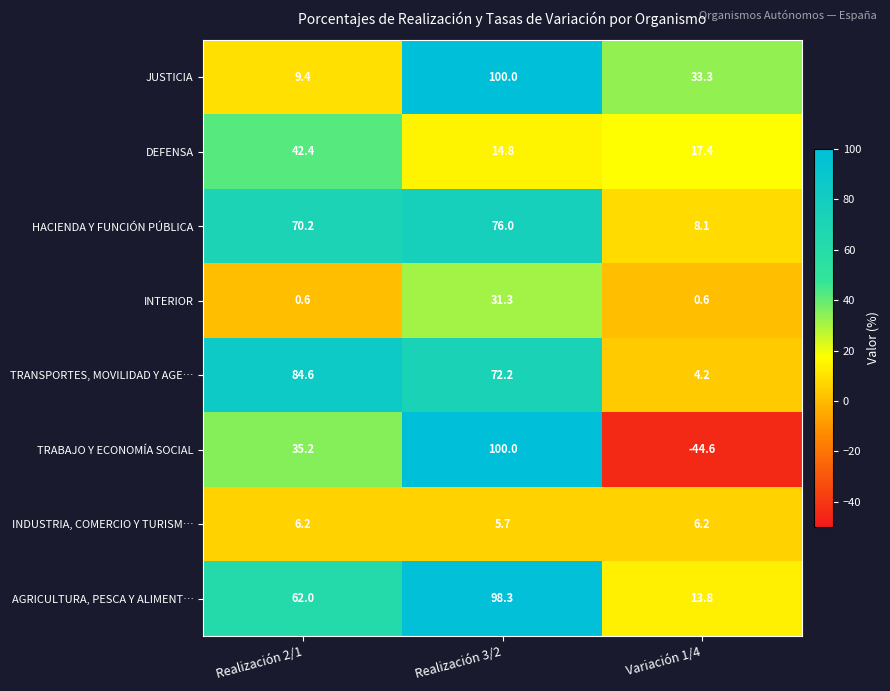

Which series has the largest total across all categories?

AGRICULTURA, PESCA Y ALIMENT…